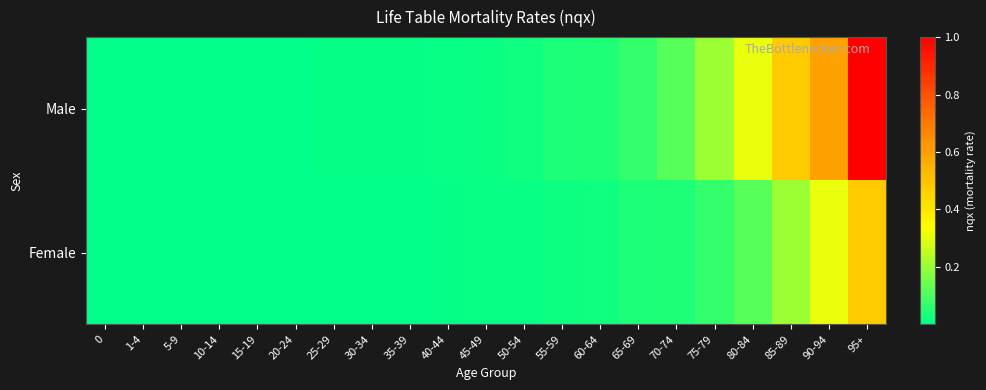

Reading left to right, extract all data points from this chart.

Male: 0=0.0	1-4=0.0	5-9=0.0	10-14=0.0	15-19=0.0	20-24=0.0	25-29=0.0	30-34=0.0	35-39=0.0	40-44=0.0	45-49=0.0	50-54=0.0	55-59=0.0	60-64=0.0	65-69=0.1	70-74=0.1	75-79=0.2	80-84=0.3	85-89=0.5	90-94=0.6	95+=1.0
Female: 0=0.0	1-4=0.0	5-9=0.0	10-14=0.0	15-19=0.0	20-24=0.0	25-29=0.0	30-34=0.0	35-39=0.0	40-44=0.0	45-49=0.0	50-54=0.0	55-59=0.0	60-64=0.0	65-69=0.0	70-74=0.0	75-79=0.1	80-84=0.1	85-89=0.2	90-94=0.3	95+=0.5